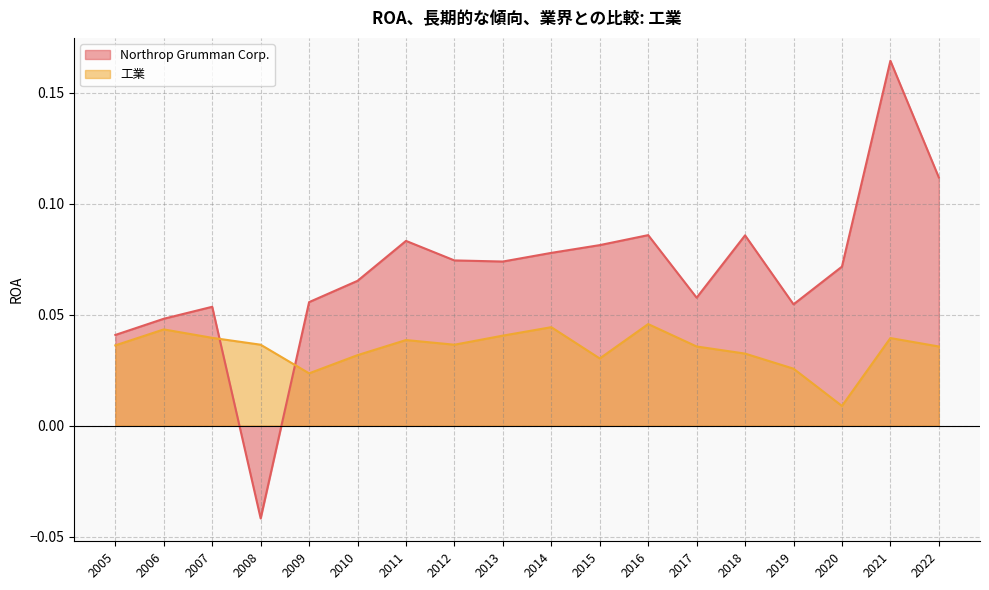

Reading left to right, what are all the values shown in this chart?

Northrop Grumman Corp.: 2005=0.0	2006=0.0	2007=0.1	2008=-0.0	2009=0.1	2010=0.1	2011=0.1	2012=0.1	2013=0.1	2014=0.1	2015=0.1	2016=0.1	2017=0.1	2018=0.1	2019=0.1	2020=0.1	2021=0.2	2022=0.1
工業: 2005=0.0	2006=0.0	2007=0.0	2008=0.0	2009=0.0	2010=0.0	2011=0.0	2012=0.0	2013=0.0	2014=0.0	2015=0.0	2016=0.0	2017=0.0	2018=0.0	2019=0.0	2020=0.0	2021=0.0	2022=0.0